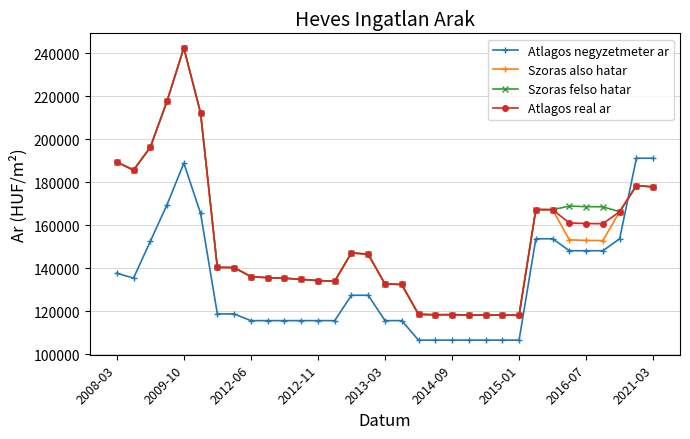

What is the maximum value shown in the chart?

242480